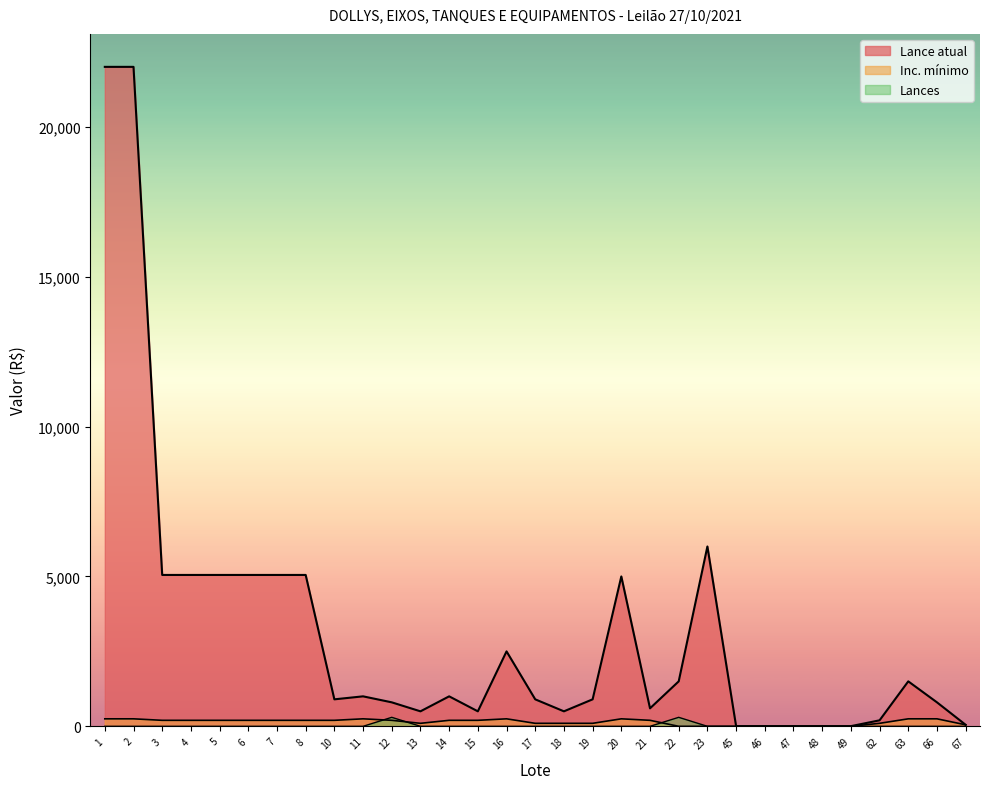

Which label corresponds to the largest value in the chart?

1